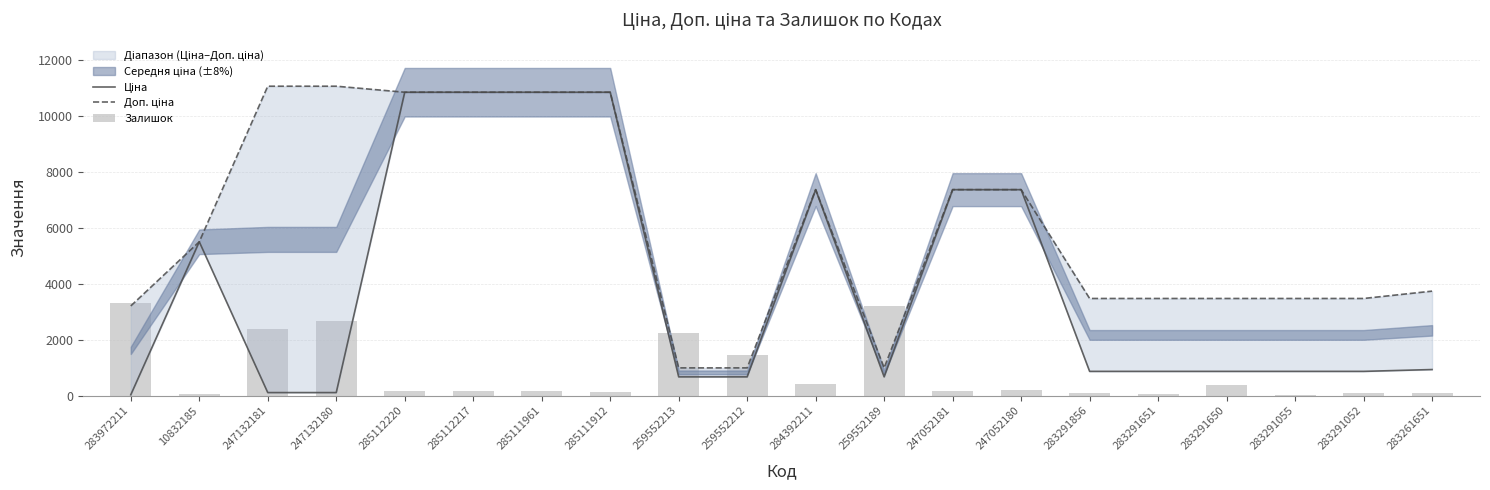

Rank the series by their average value, from lowest to highest.

Залишок, Ціна, Доп. ціна